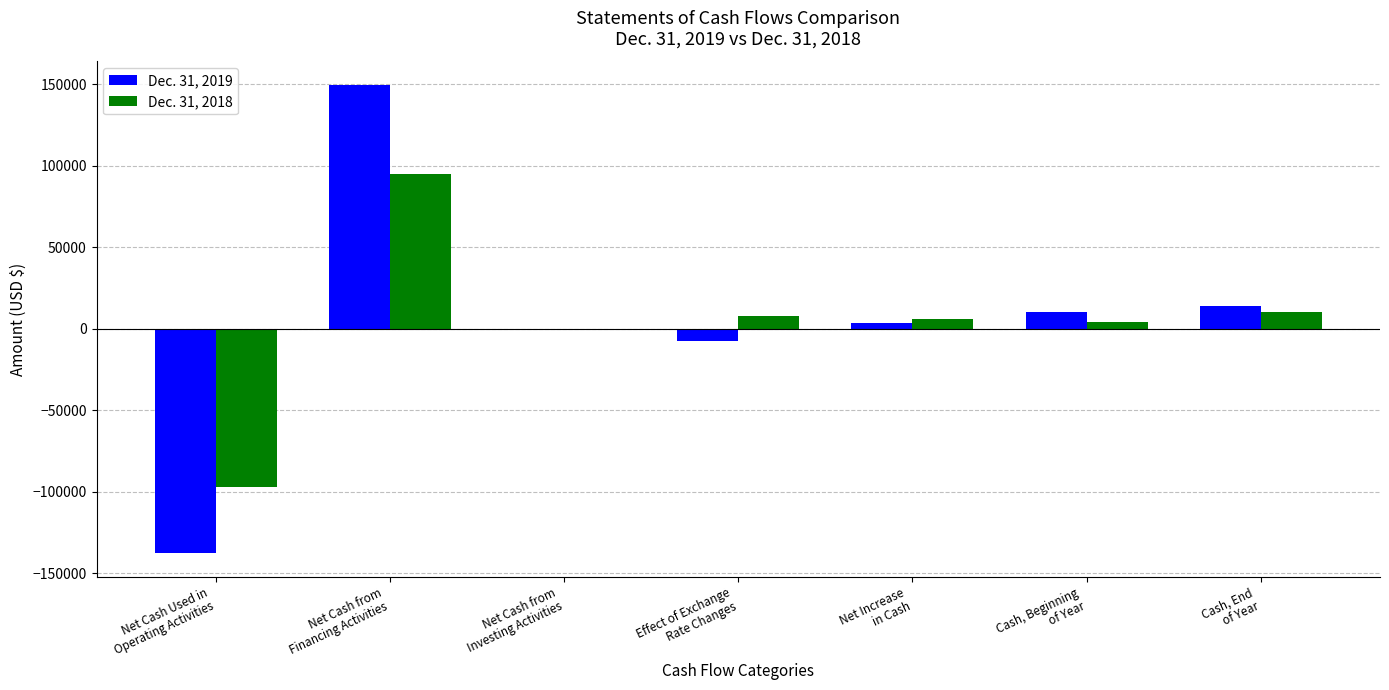

At which category is the sum across all series the highest?

Net Cash from
Financing Activities